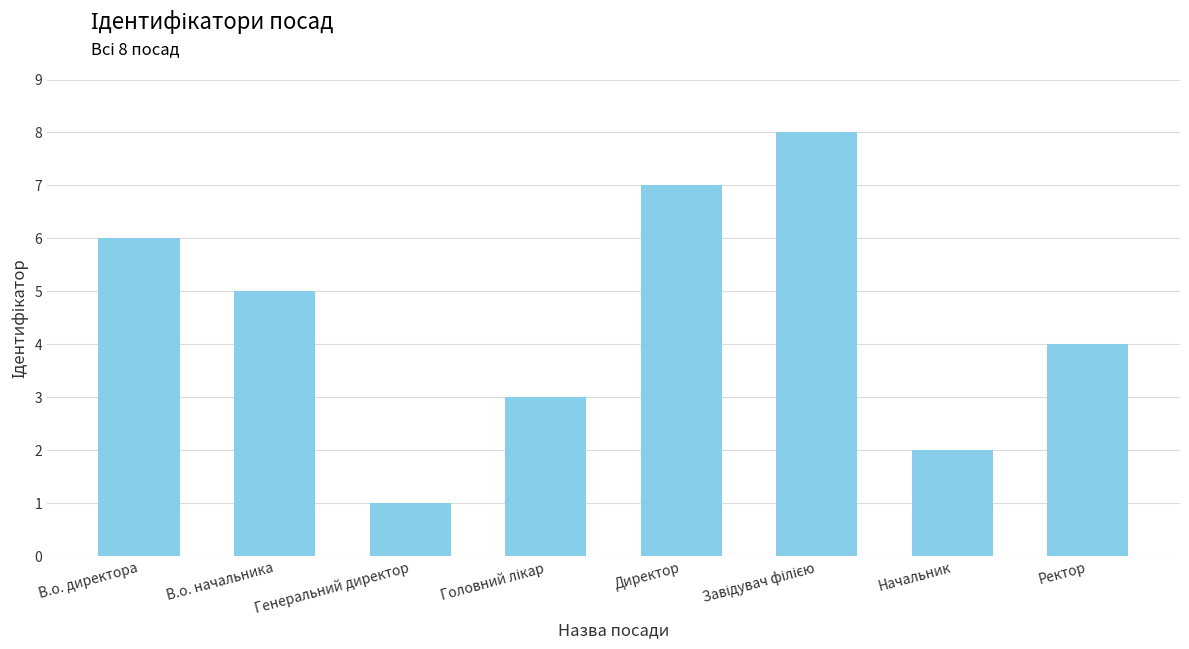

What is the value of the 5th bar from the left?

7